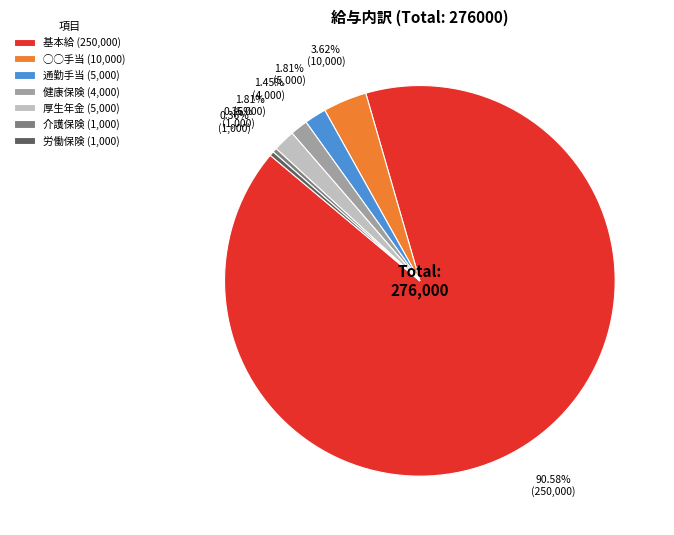

To the nearest percent, what is the difference between the 通勤手当 and 介護保険 slice percentages?

1%